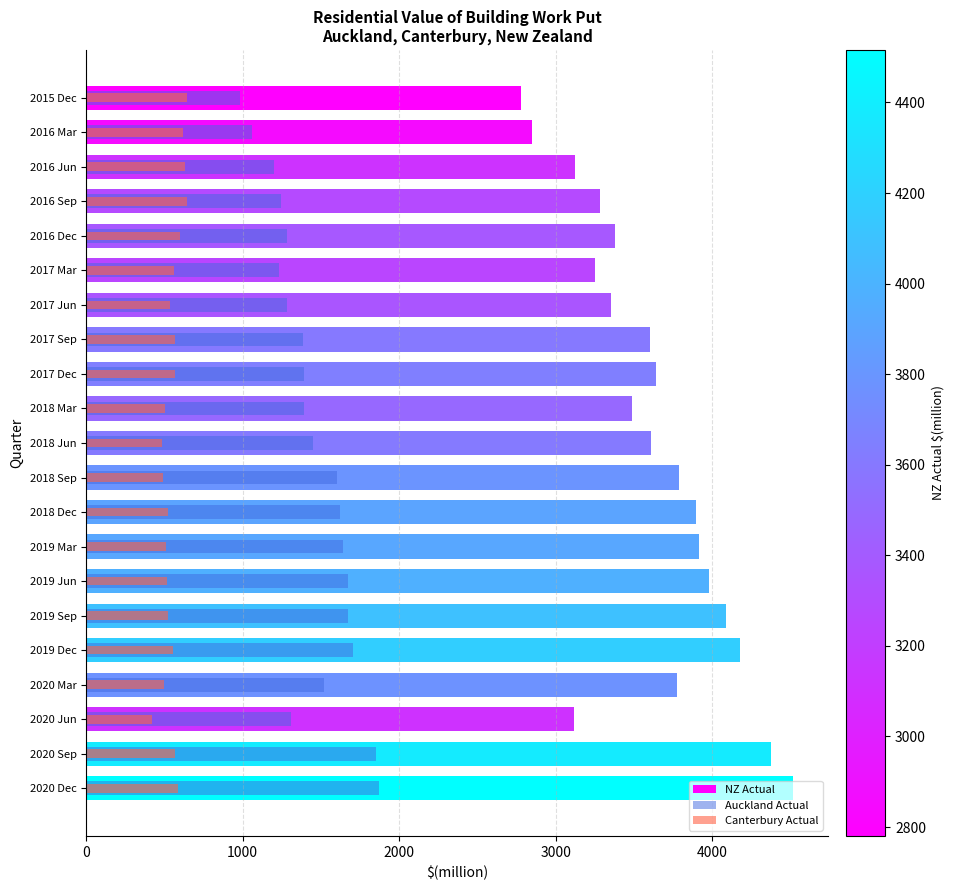

What is the total value across all series at 2019 Jun?

6168